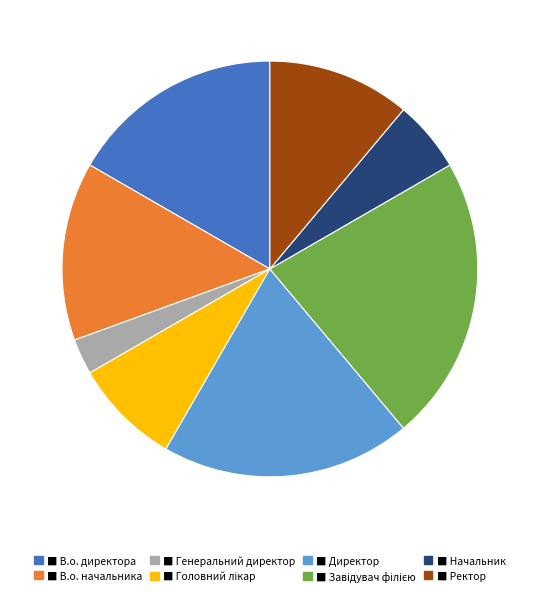

Is there a majority slice in this chart?

No